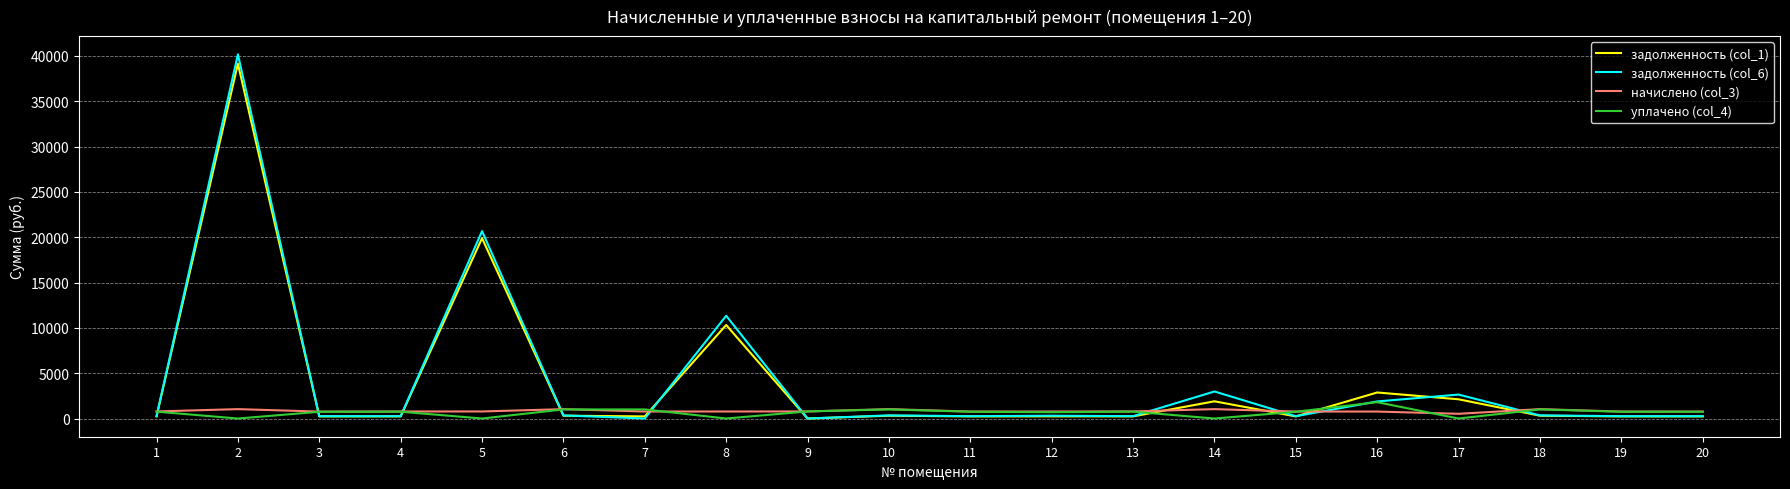

True or false: уплачено (col_4) has more than 0 interior local peaks.

True